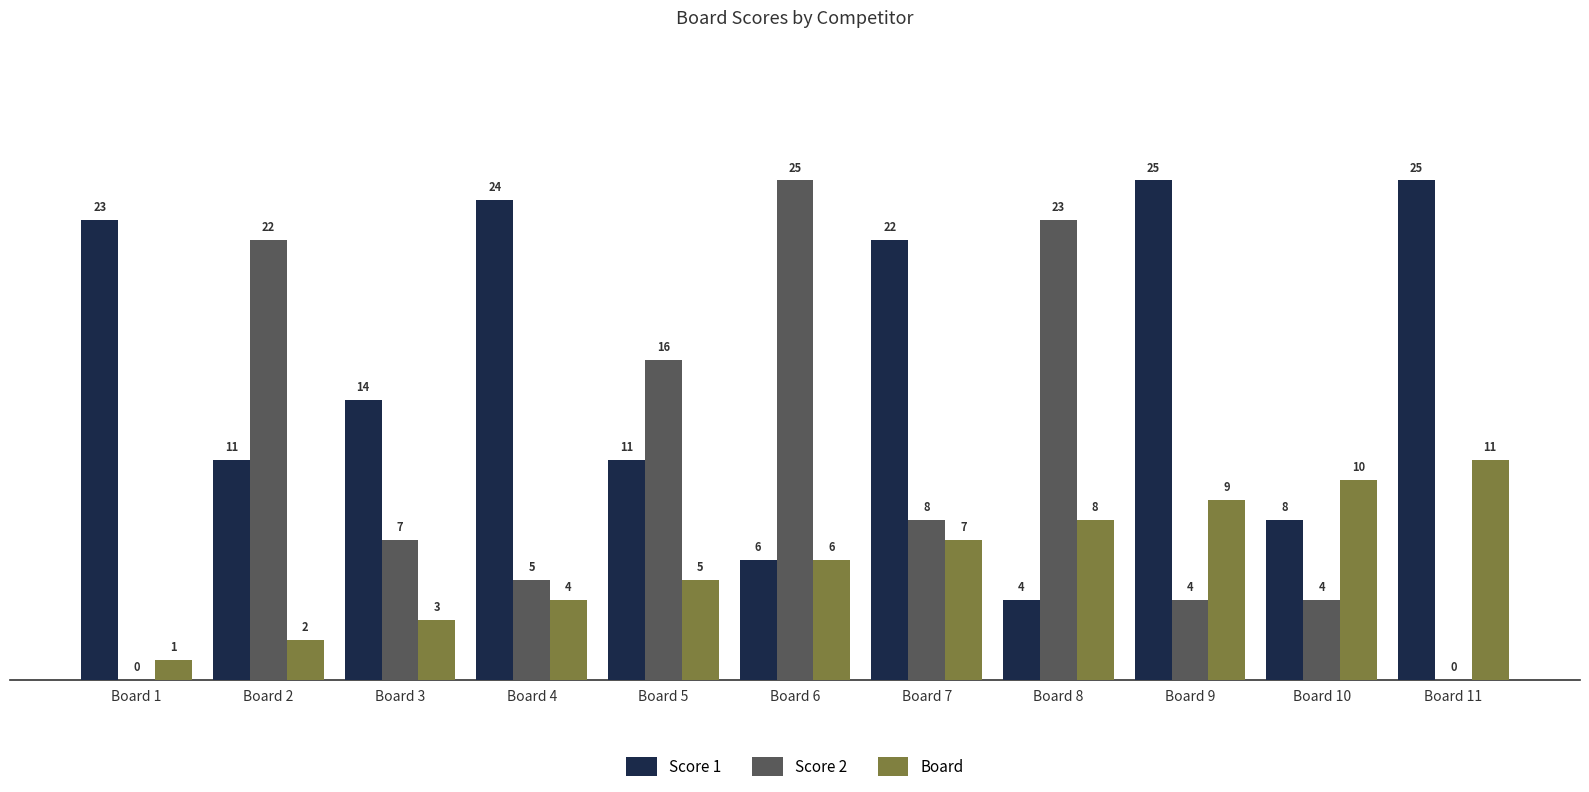

Which series changed the most between Board 2 and Board 7?

Score 2